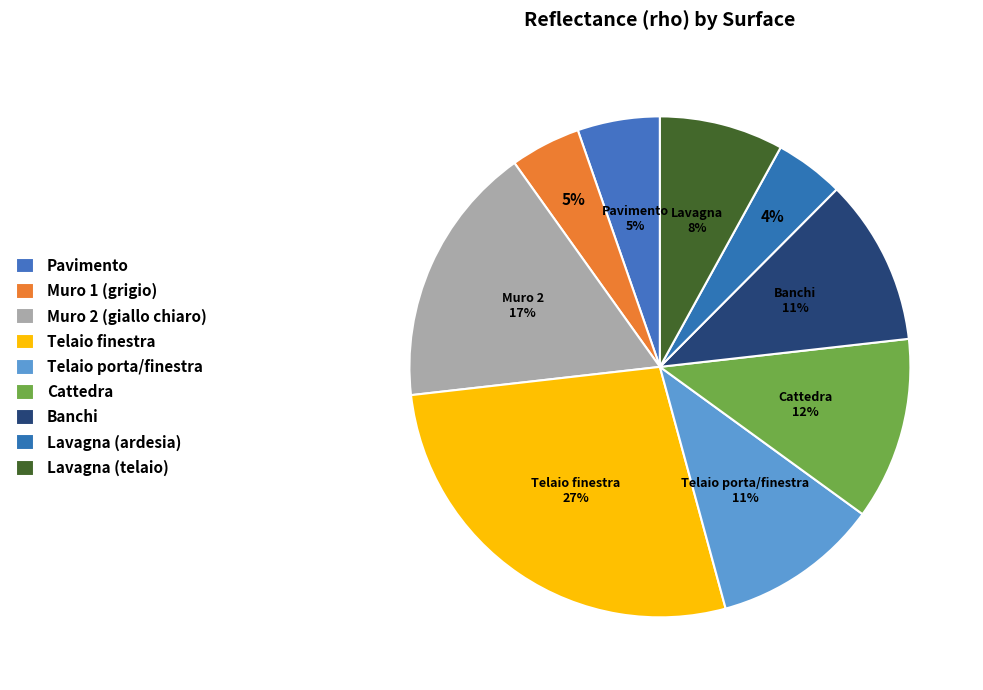

What is the change in value from Muro 1 (grigio) to Lavagna (telaio)?

+0.1